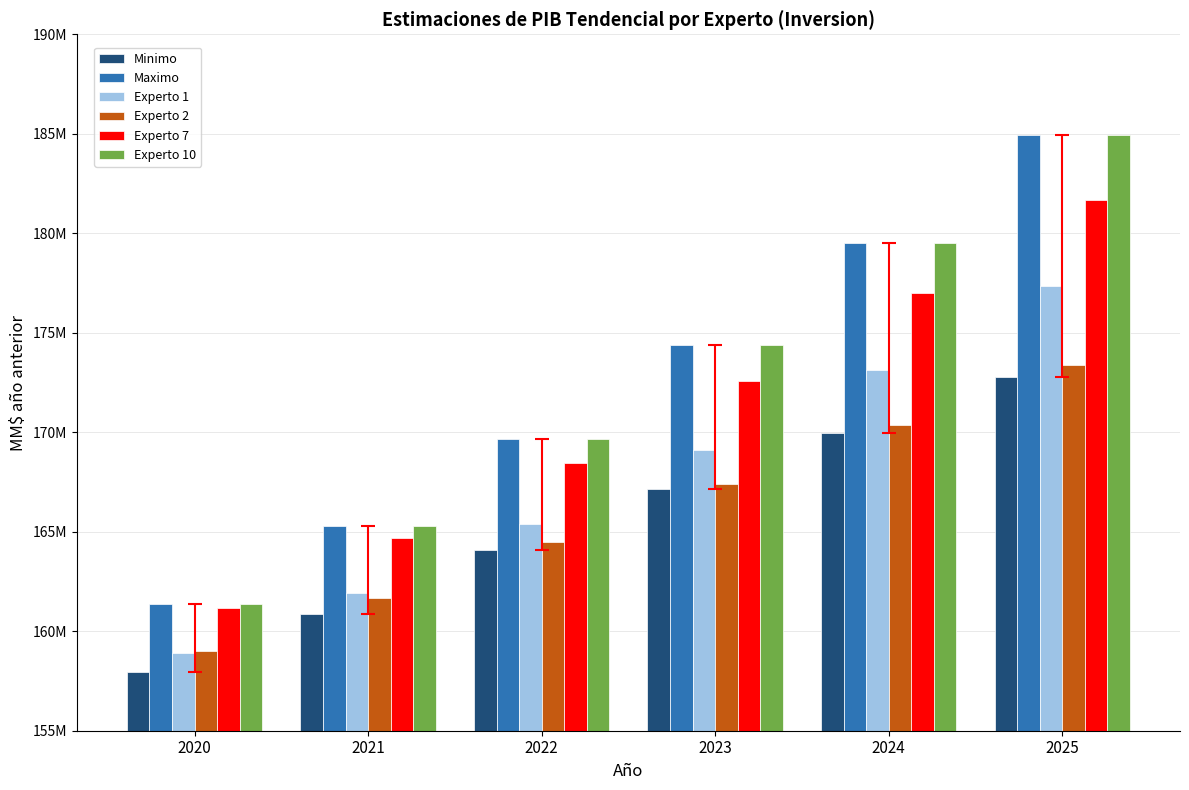

Does the chart contain any negative values?

No